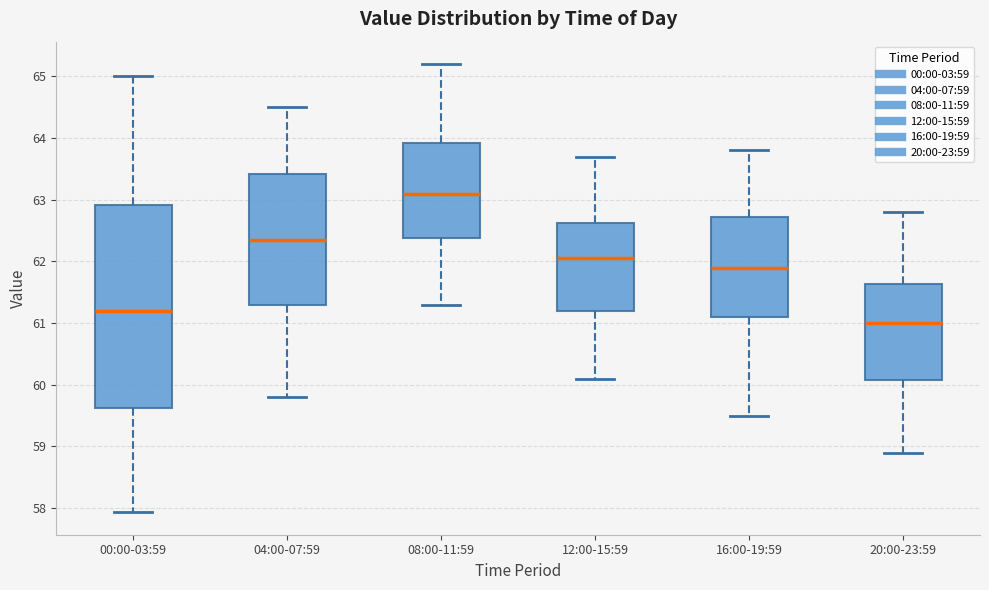

Reading left to right, read every box against the y-axis: the position of its median line, the range the box covers, and the ends of its whiskers. The values are not printed on the chart, so give them approximately, as read against the axis.

00:00-03:59: median 61.2, box 59.6 to 62.9, whiskers 57.9 to 65.0
04:00-07:59: median 62.4, box 61.3 to 63.4, whiskers 59.8 to 64.5
08:00-11:59: median 63.1, box 62.4 to 63.9, whiskers 61.3 to 65.2
12:00-15:59: median 62.1, box 61.2 to 62.6, whiskers 60.1 to 63.7
16:00-19:59: median 61.9, box 61.1 to 62.7, whiskers 59.5 to 63.8
20:00-23:59: median 61.0, box 60.1 to 61.6, whiskers 58.9 to 62.8